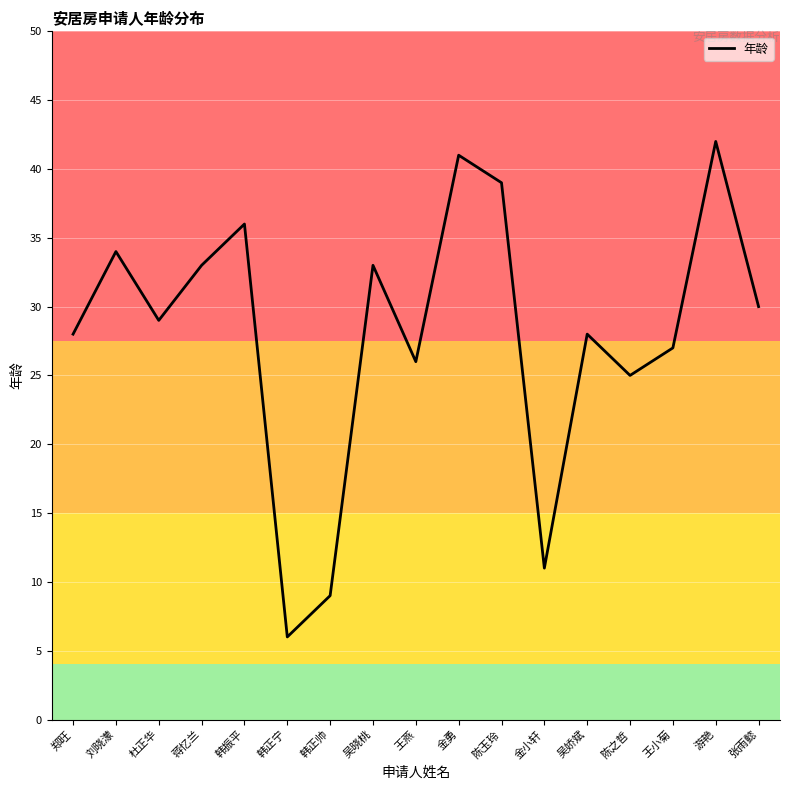

At which category does the data reach its first local valley?

杜正华